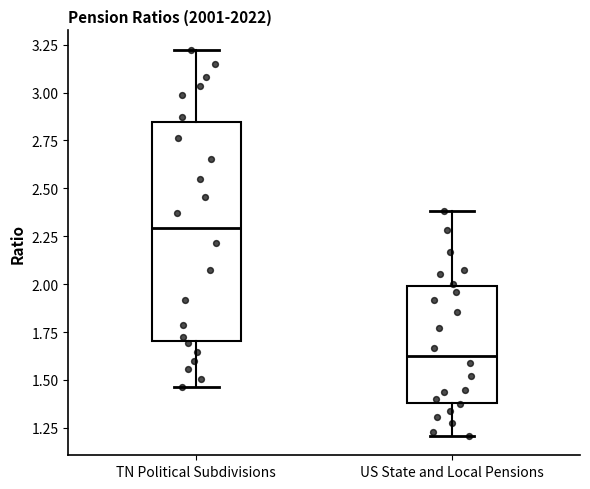

Reading left to right, read every box against the y-axis: the position of its median line, the range the box covers, and the ends of its whiskers. The values are not printed on the chart, so give them approximately, as read against the axis.

TN Political Subdivisions: median 2.30, box 1.70 to 2.85, whiskers 1.45 to 3.20
US State and Local Pensions: median 1.65, box 1.40 to 2.00, whiskers 1.20 to 2.40